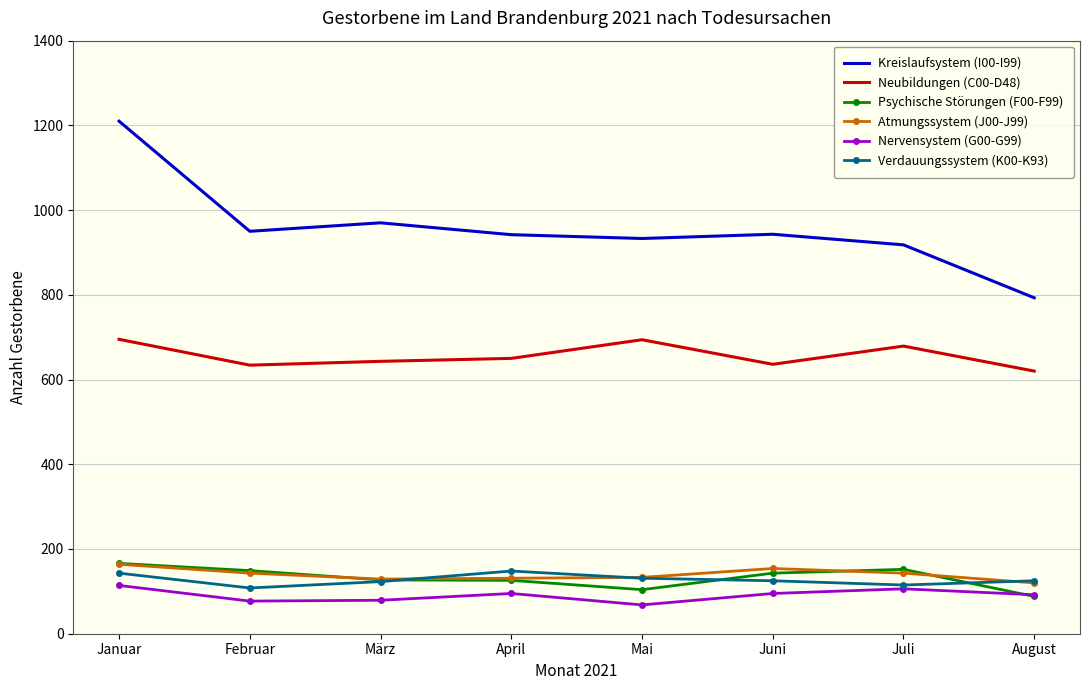

True or false: Kreislaufsystem (I00-I99) and Nervensystem (G00-G99) cross at least once.

False